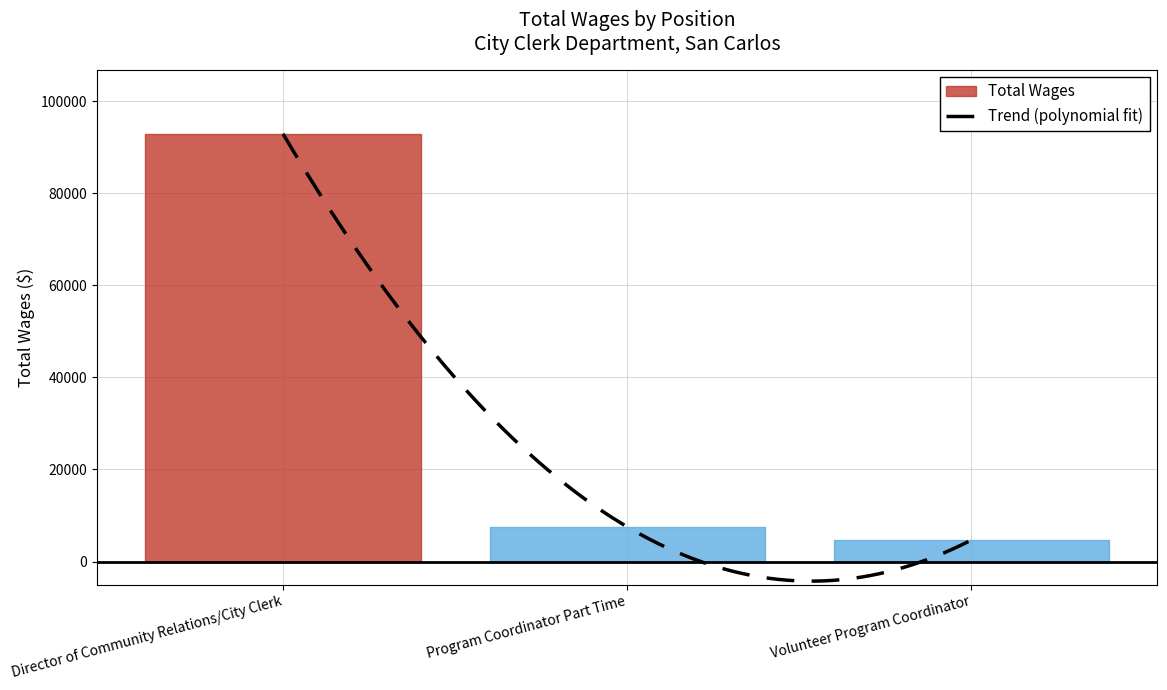

What is the change in value from Director of Community Relations/City Clerk to Volunteer Program Coordinator?

-88209